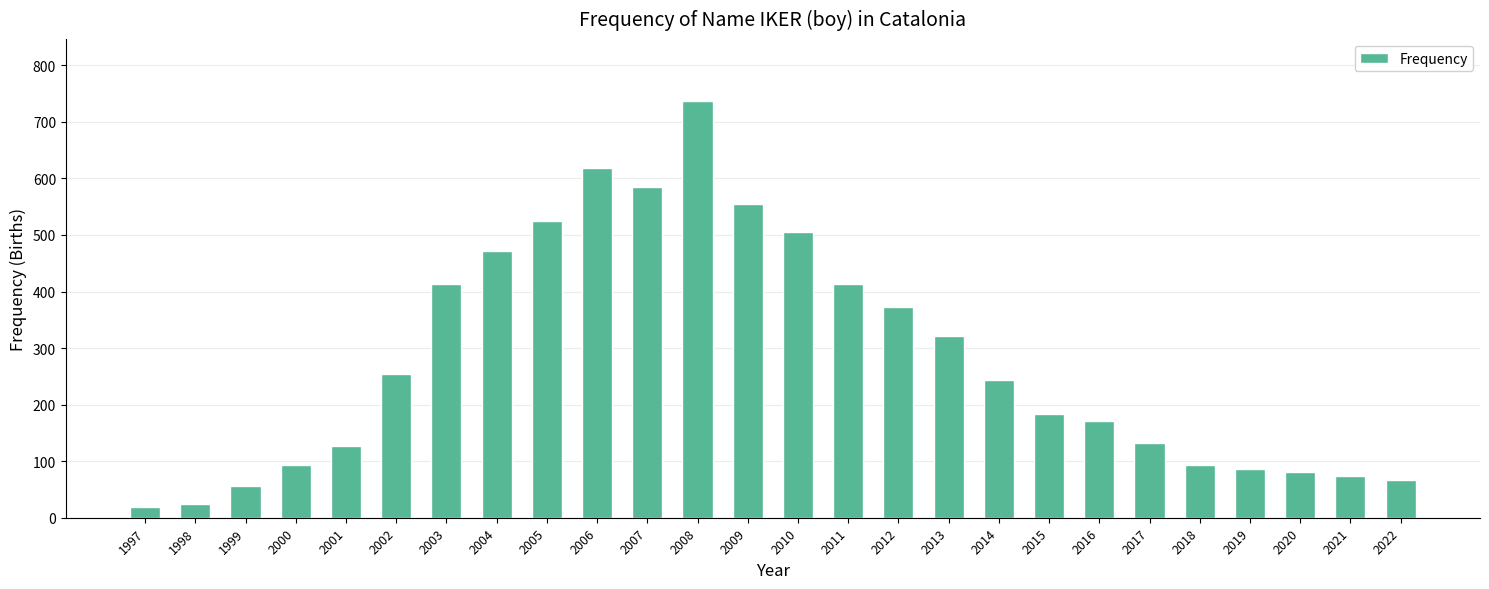

What is the maximum value shown in the chart?

736